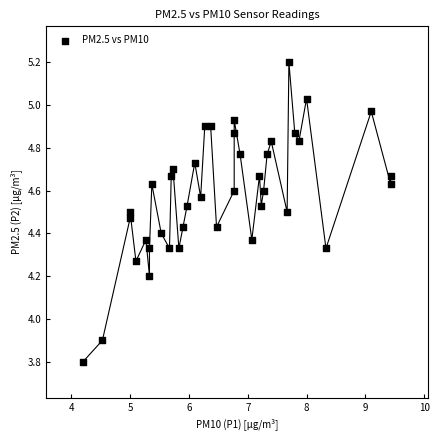

What Y value in the scatter plot is closest to 4?

3.9